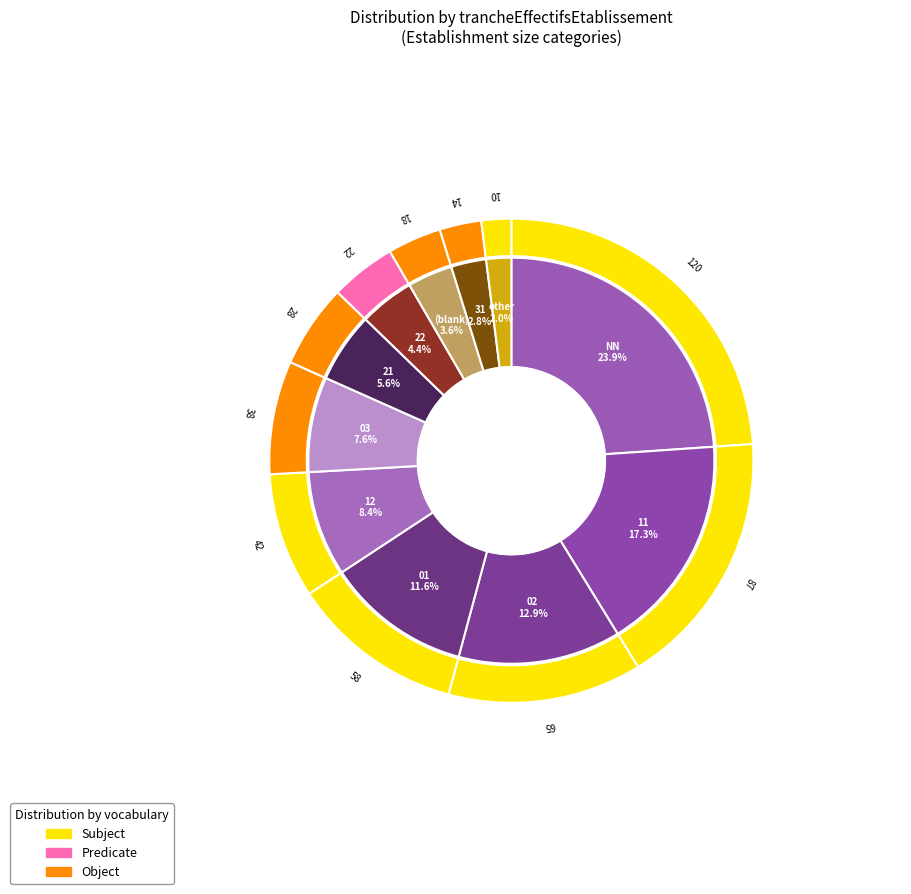

How many segments does this pie chart have?

11